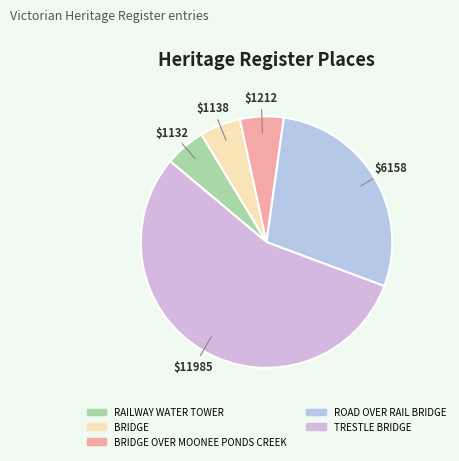

What is the change in value from BRIDGE to ROAD OVER RAIL BRIDGE?

+5020